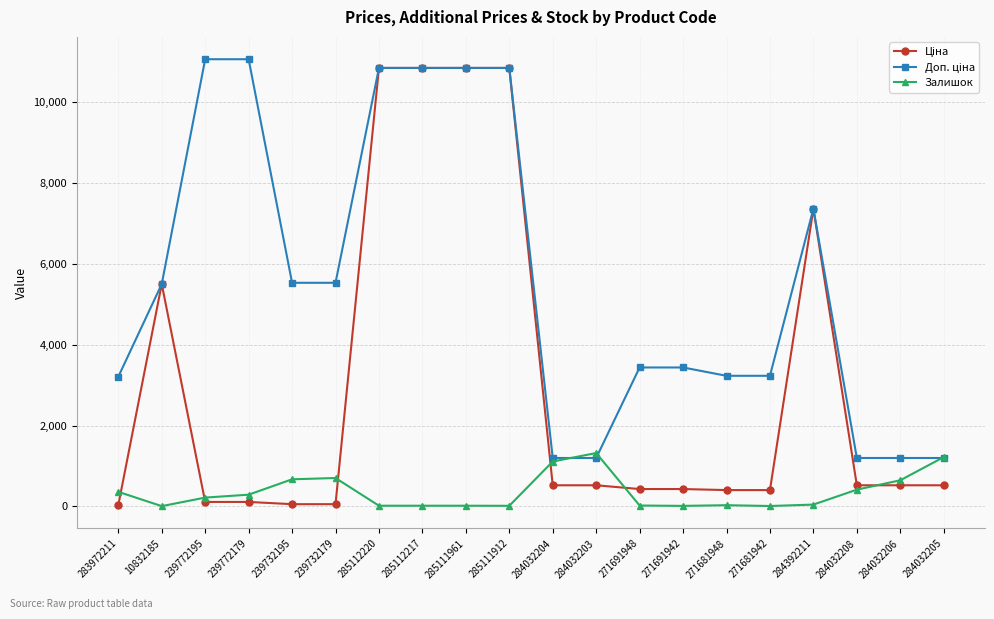

The Залишок series shows 877.8 at 284032203. True or false?

False